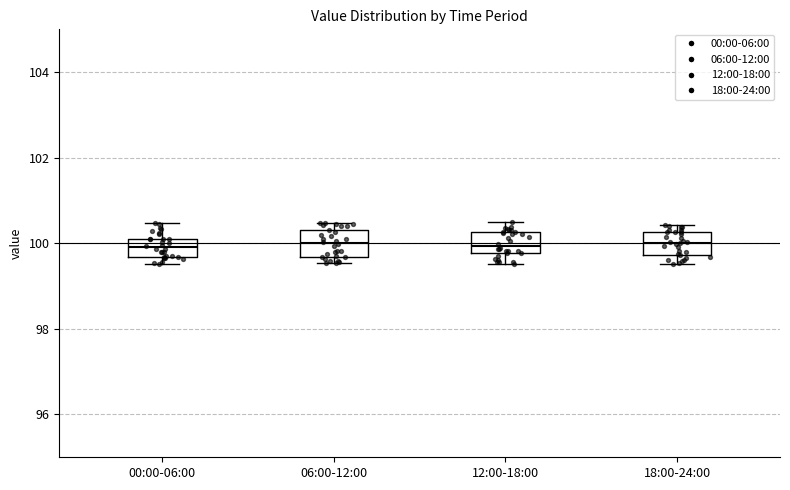

Reading left to right, transcribe this box plot: for each box, give where its median line is, the range the box spans, and where its two whiskers end, as read against the y-axis. The values are not printed on the chart, so give them approximately, as read against the axis.

00:00-06:00: median 100.0, box 99.6 to 100.2, whiskers 99.6 (just below the box's lower edge) to 100.4
06:00-12:00: median 100.0, box 99.6 to 100.4, whiskers 99.6 (just below the box's lower edge) to 100.4 (just above the box's upper edge)
12:00-18:00: median 100.0, box 99.8 to 100.2, whiskers 99.6 to 100.4
18:00-24:00: median 100.0, box 99.8 to 100.2, whiskers 99.6 to 100.4